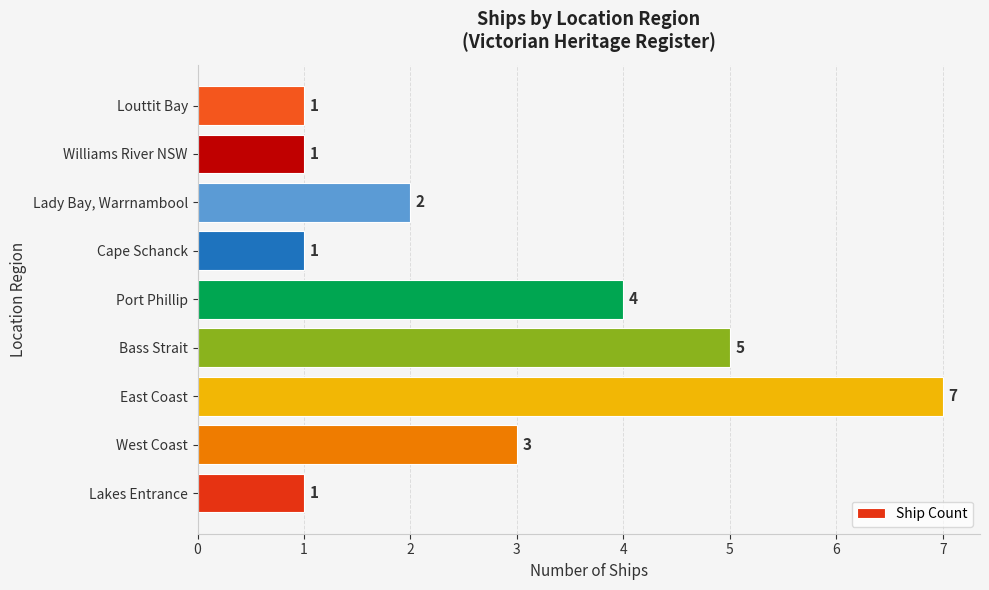

What is the average value?

3